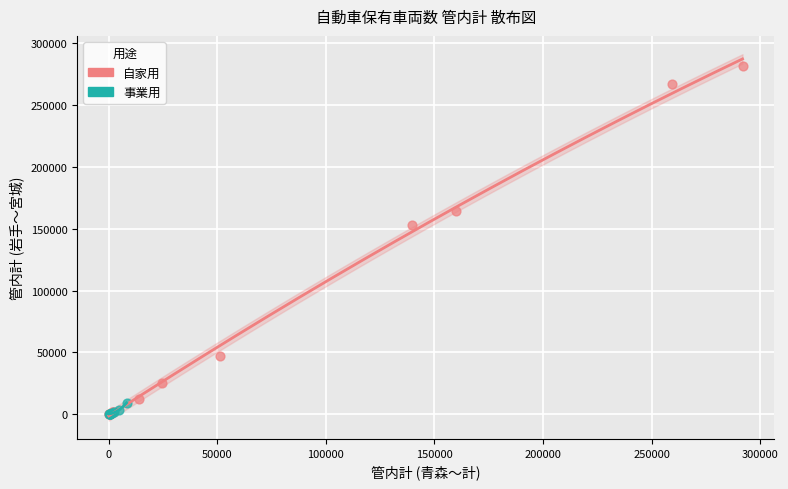

Which series contains the highest Y value?

自家用